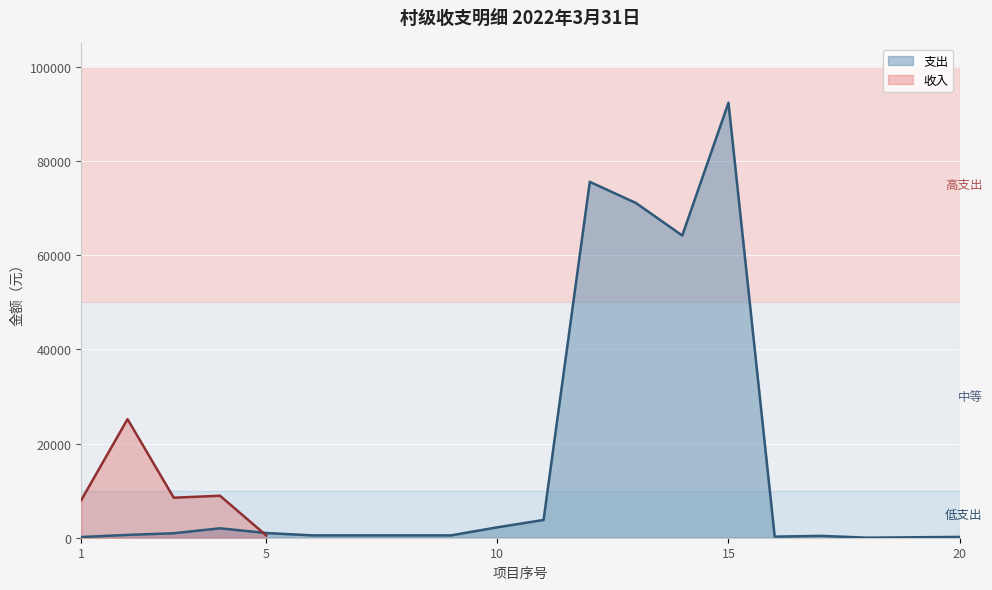

What is the maximum value for 支出?

92400